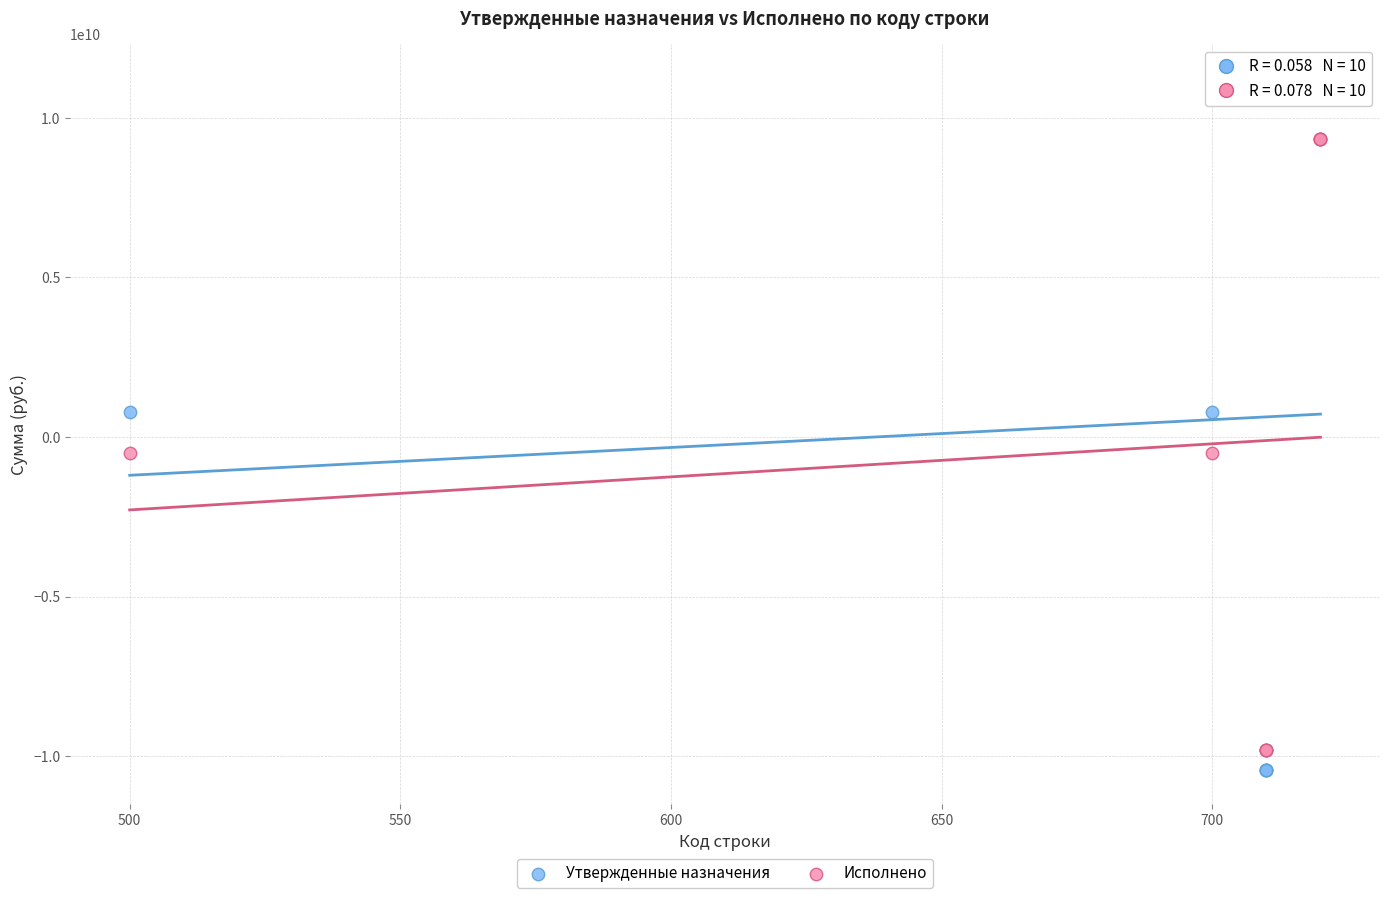

Which series reaches the maximum Y coordinate?

Утвержденные назначения